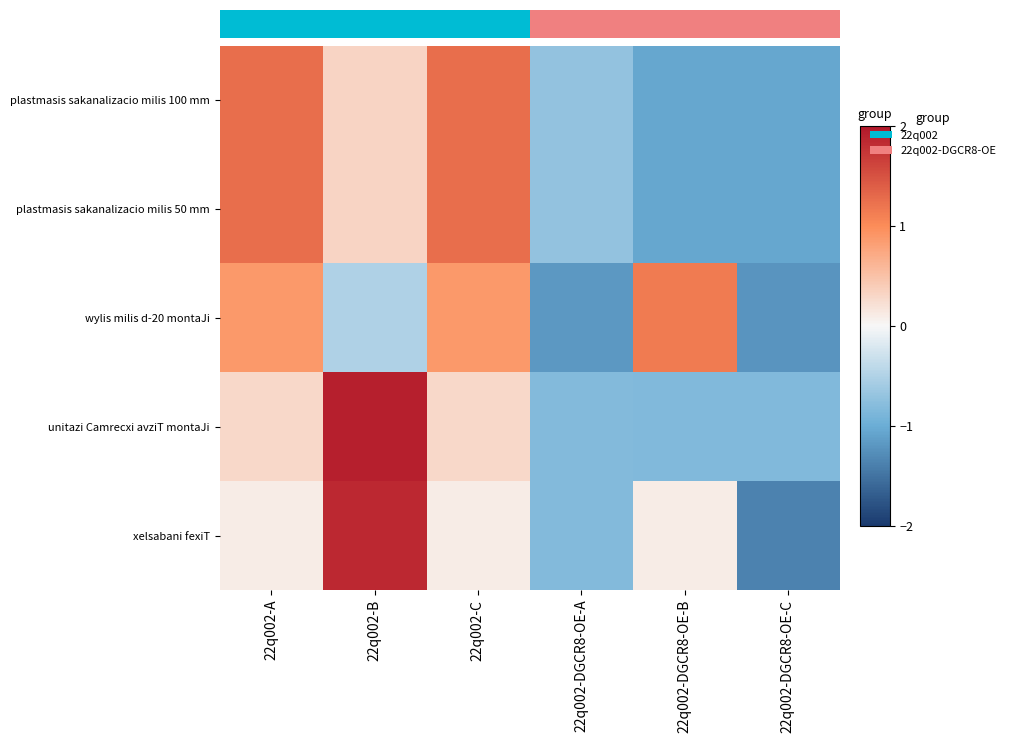

At which label does plastmasis sakanalizacio milis 50 mm first exceed 0?

22q002-A